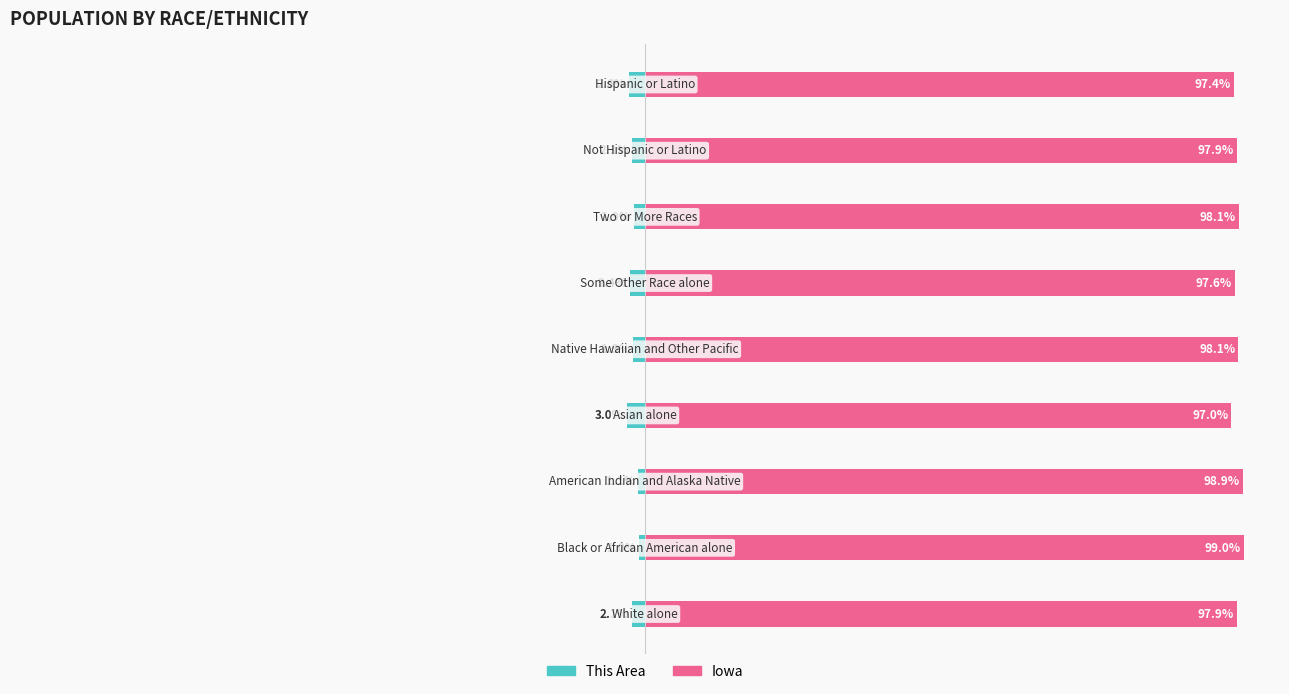

Does the chart contain any negative values?

Yes